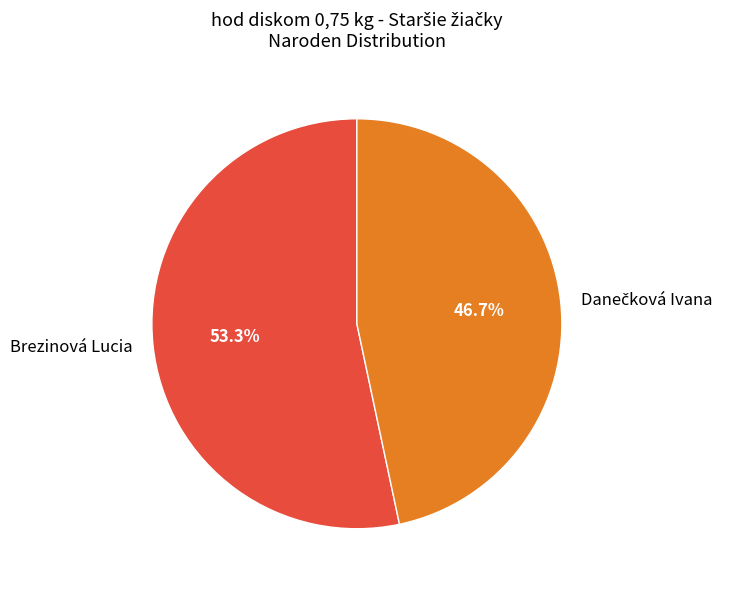

What percentage is the Brezinová Lucia slice, to the nearest percent?

53%